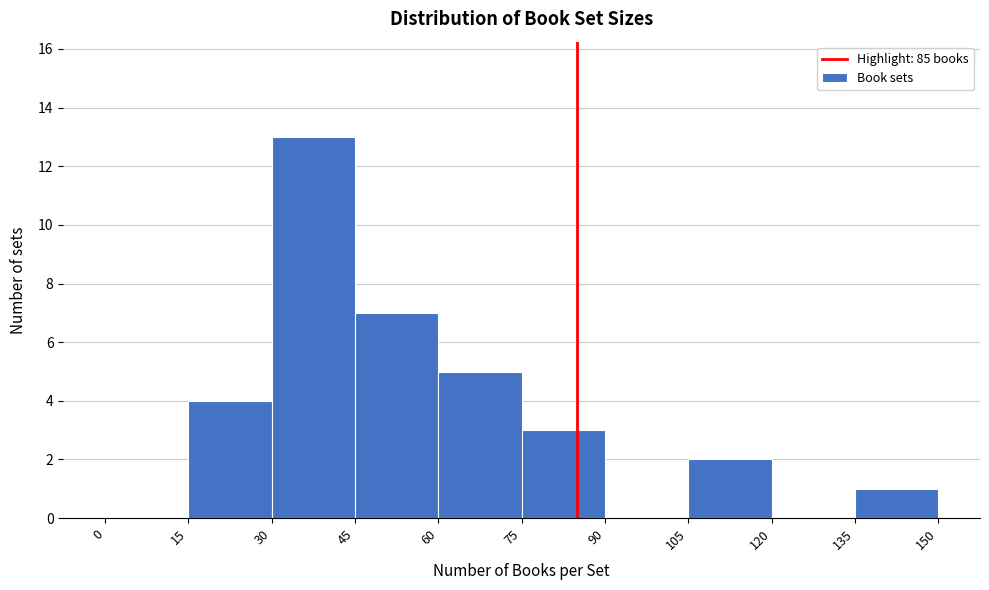

Reading left to right, list every bar in this chart as the range it spans on the x-axis followed by its height. The values are not printed on the chart, so give them approximately, as read against the axis.

0 to 15: 0
15 to 30: 4
30 to 45: 13
45 to 60: 7
60 to 75: 5
75 to 90: 3
90 to 105: 0
105 to 120: 2
120 to 135: 0
135 to 150: 1